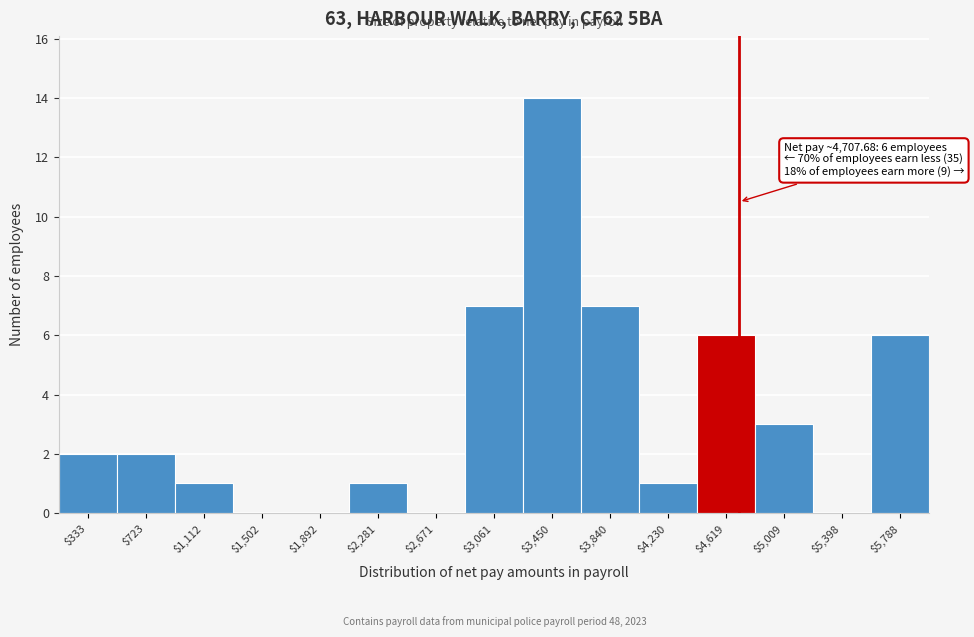

Which range on the x-axis has the tallest bar?

3250 to 3650